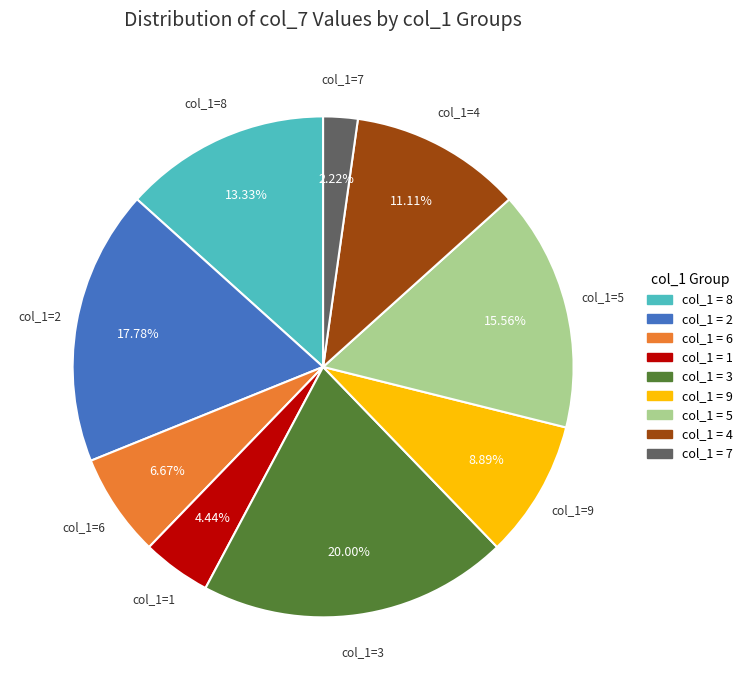

Is there a majority slice in this chart?

No